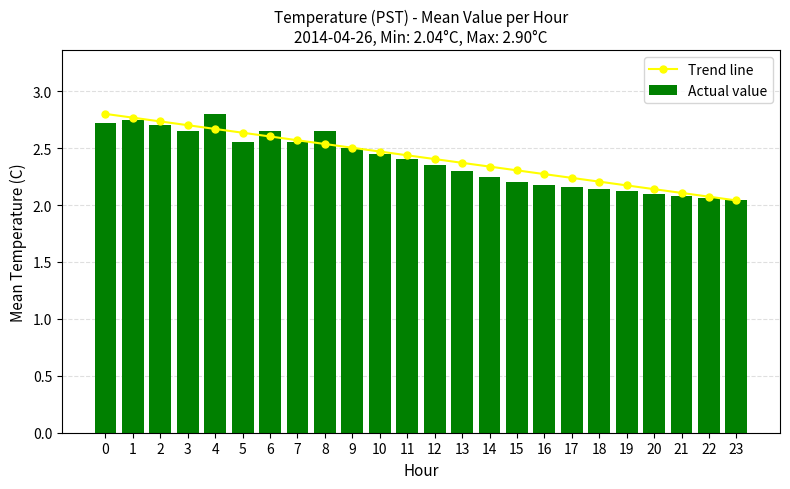

Reading left to right, extract all data points from this chart.

Trend line: 2.8	2.8	2.7	2.7	2.7	2.6	2.6	2.6	2.5	2.5	2.5	2.4	2.4	2.4	2.3	2.3	2.3	2.2	2.2	2.2	2.1	2.1	2.1	2.0
Actual value: 2.7	2.8	2.7	2.6	2.8	2.5	2.6	2.5	2.6	2.5	2.5	2.4	2.4	2.3	2.2	2.2	2.2	2.2	2.1	2.1	2.1	2.1	2.1	2.0